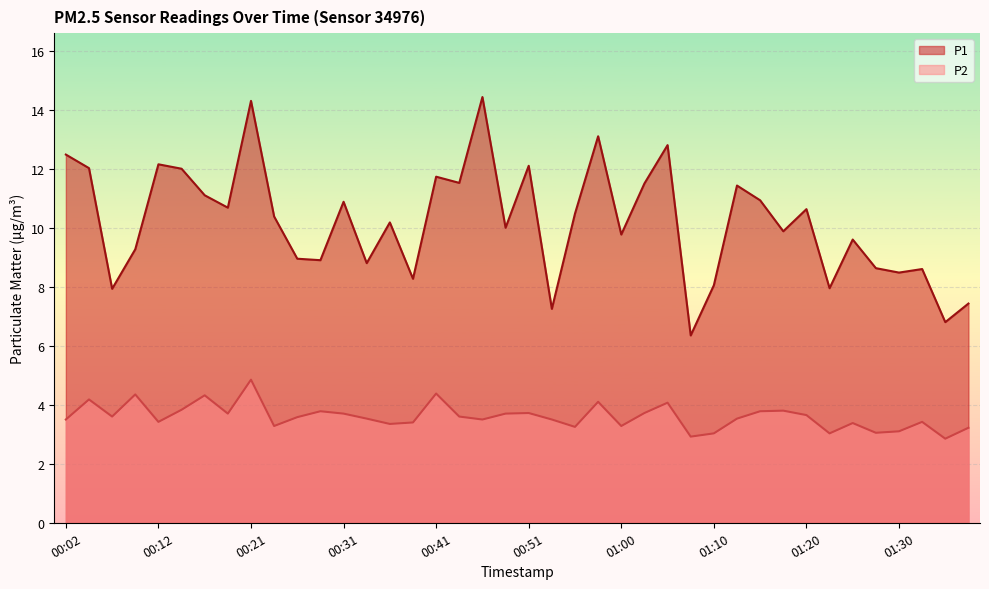

At which label does P2 reach its minimum?

01:35